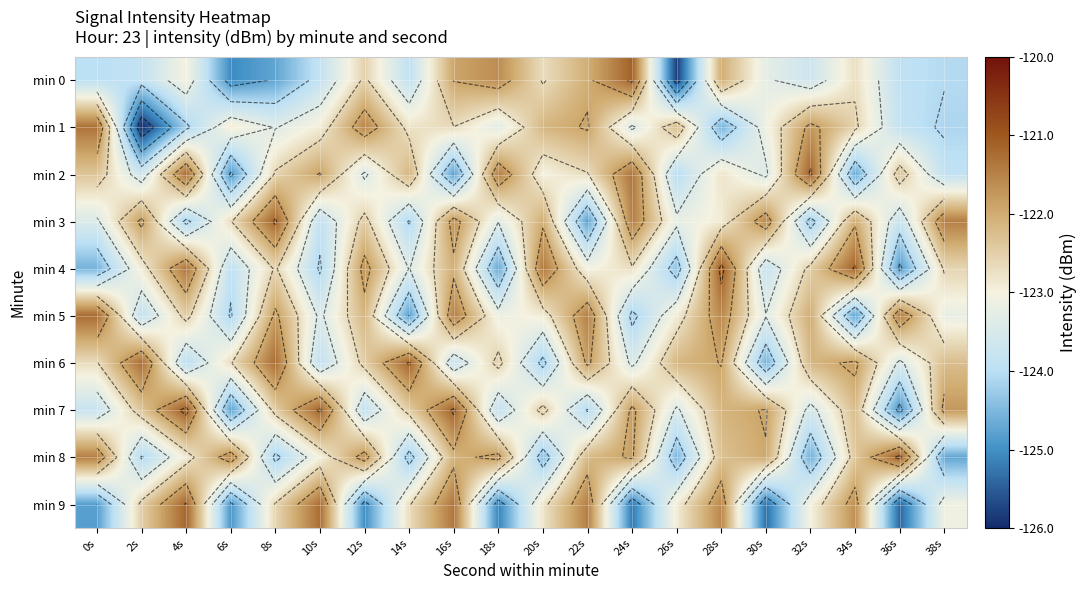

Which label corresponds to the largest value in the chart?

4s